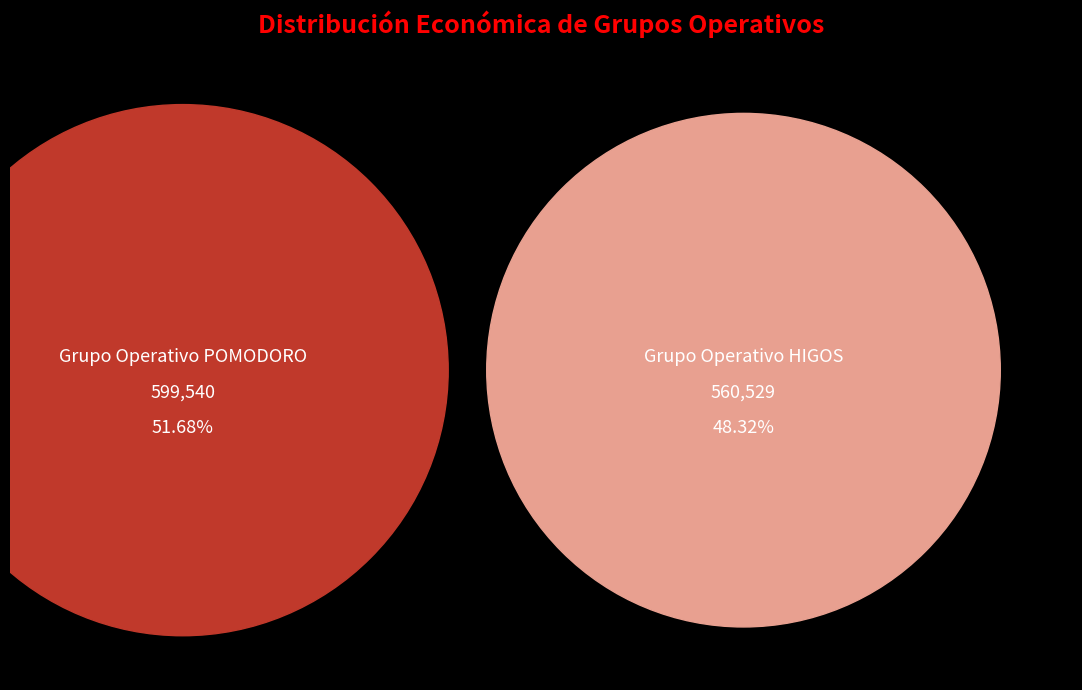

The Grupo Operativo POMODORO slice represents 67% of the pie. True or false?

False